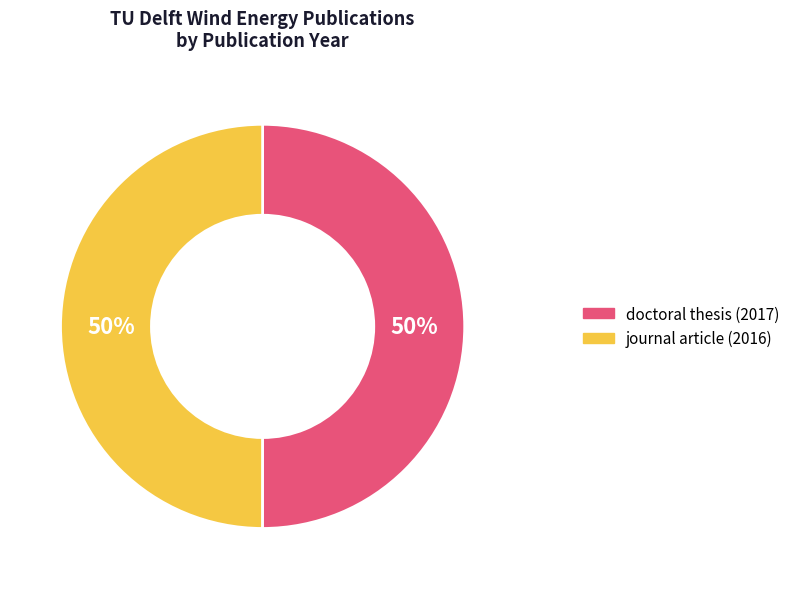

Approximately how many times larger is the value at journal article (2016) compared to doctoral thesis (2017)?

1.0